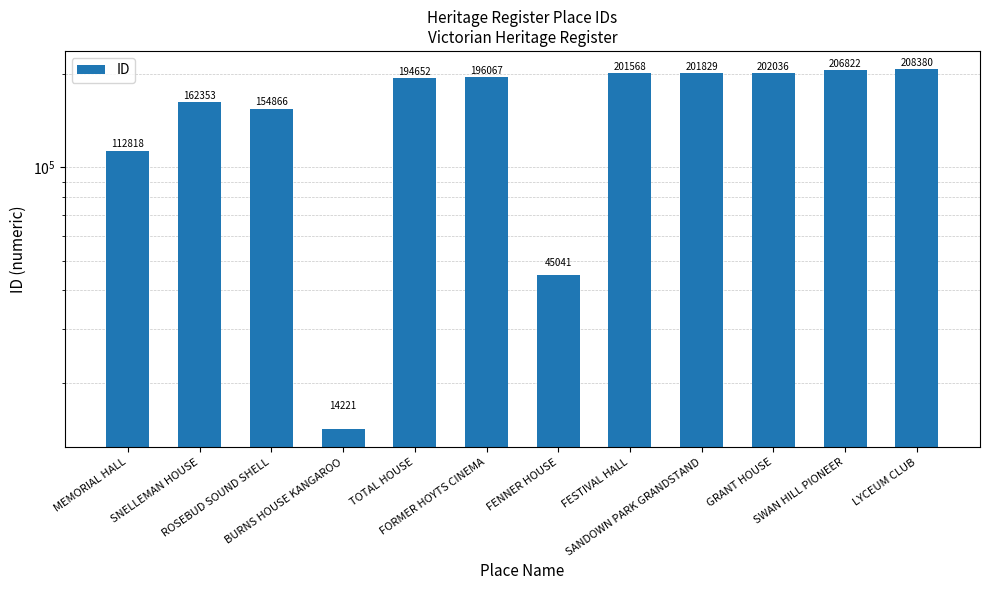

List the labels in order of value, smallest first.

BURNS HOUSE KANGAROO, FENNER HOUSE, MEMORIAL HALL, ROSEBUD SOUND SHELL, SNELLEMAN HOUSE, TOTAL HOUSE, FORMER HOYTS CINEMA, FESTIVAL HALL, SANDOWN PARK GRANDSTAND, GRANT HOUSE, SWAN HILL PIONEER, LYCEUM CLUB